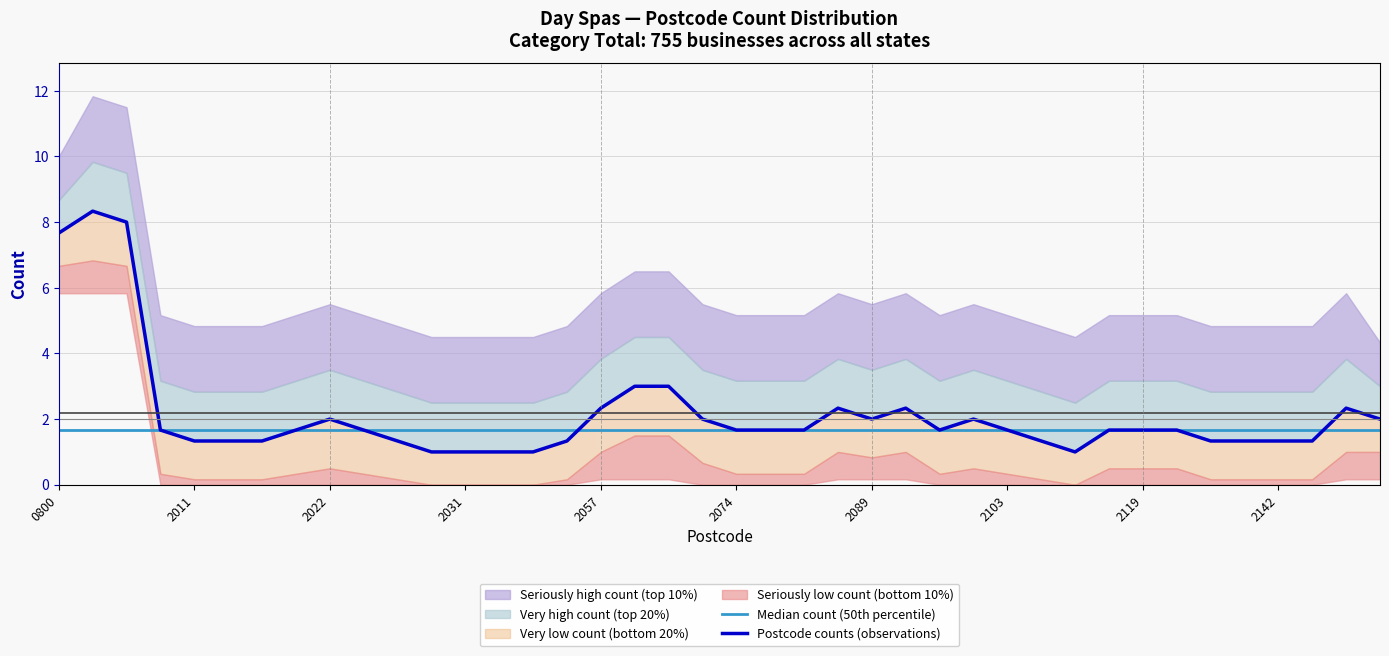

Which series has the widest spread of values?

Postcode counts (observations)